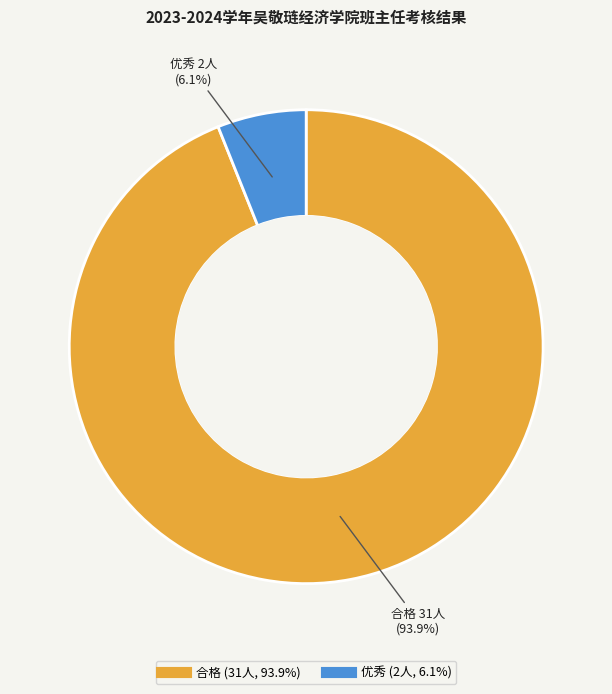

To the nearest percent, what is the difference between the largest and smallest slice percentages?

88%